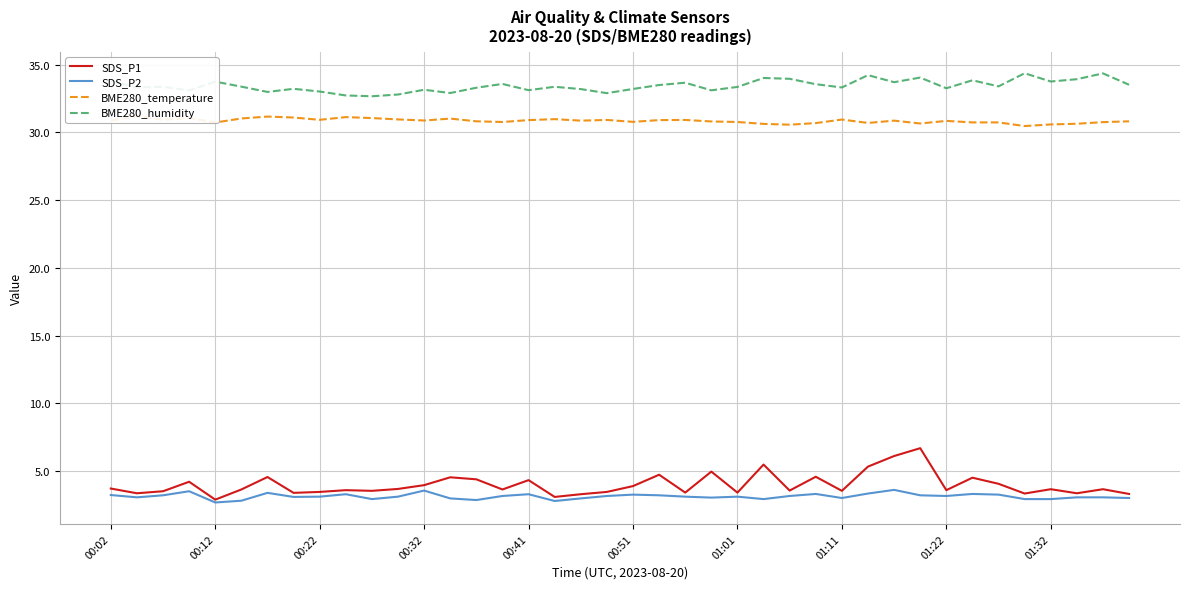

Which series has the largest total across all categories?

BME280_humidity